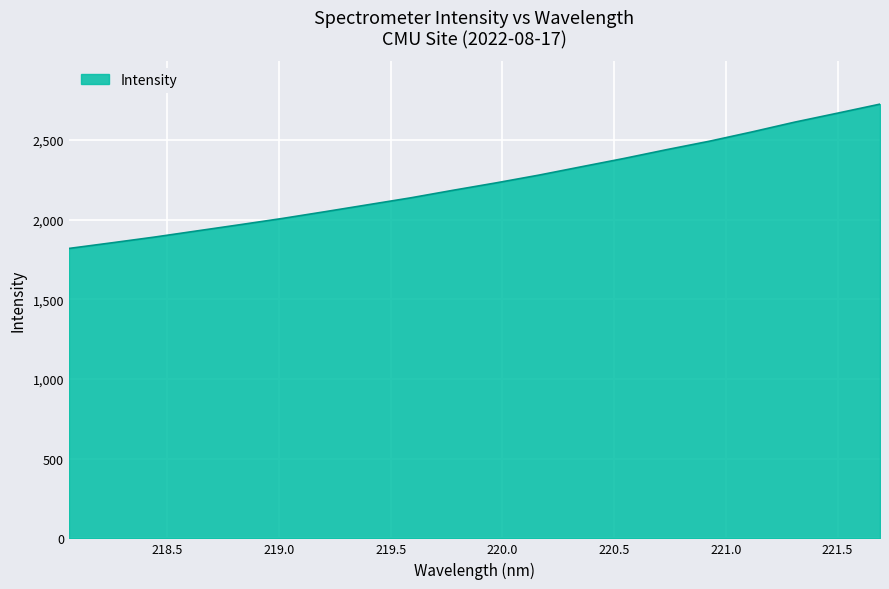

What is the smallest value displayed?

1818.6